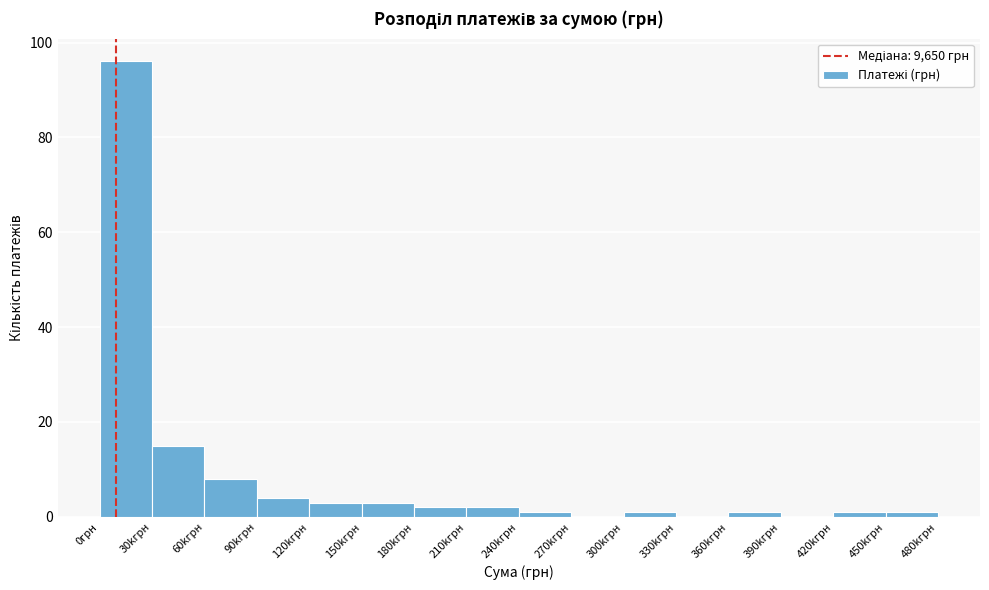

Reading left to right, what are all the values shown in this chart?

0грн=96	30kгрн=15	60kгрн=8	90kгрн=4	120kгрн=3	150kгрн=3	180kгрн=2	210kгрн=2	240kгрн=1	270kгрн=0	300kгрн=1	330kгрн=0	360kгрн=1	390kгрн=0	420kгрн=1	450kгрн=1